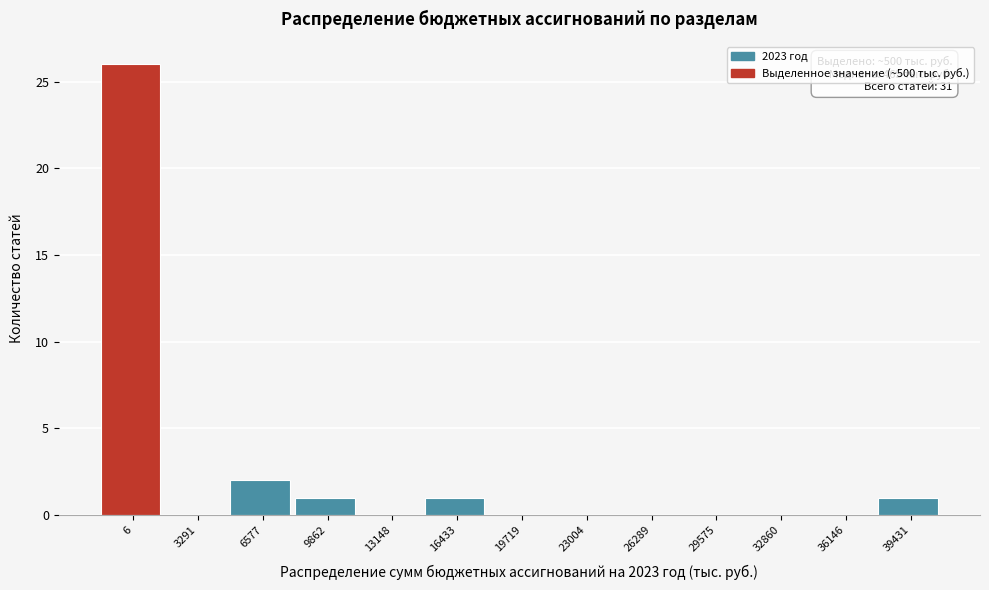

Reading left to right, transcribe all the data shown in this chart.

6=26	3291=0	6577=2	9862=1	13148=0	16433=1	19719=0	23004=0	26289=0	29575=0	32860=0	36146=0	39431=1